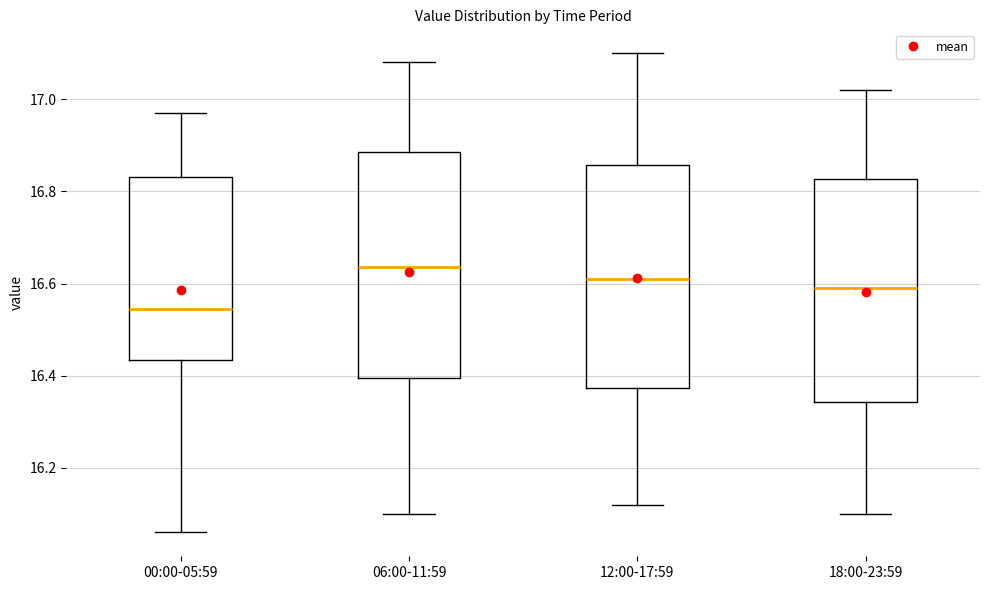

Reading left to right, read every box against the y-axis: the position of its median line, the range the box covers, and the ends of its whiskers. The values are not printed on the chart, so give them approximately, as read against the axis.

00:00-05:59: median 16.54, box 16.44 to 16.84, whiskers 16.06 to 16.98
06:00-11:59: median 16.64, box 16.40 to 16.88, whiskers 16.10 to 17.08
12:00-17:59: median 16.62, box 16.38 to 16.86, whiskers 16.12 to 17.10
18:00-23:59: median 16.60, box 16.34 to 16.82, whiskers 16.10 to 17.02